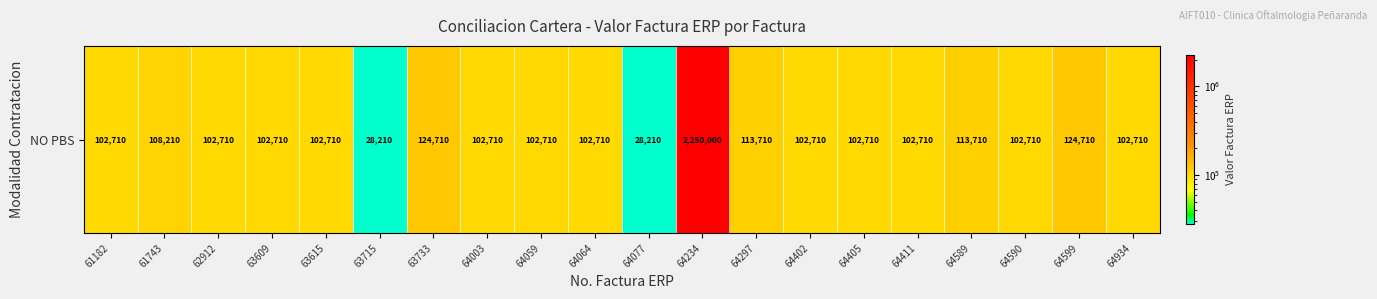

True or false: the data shows 102710 at 63609.

True